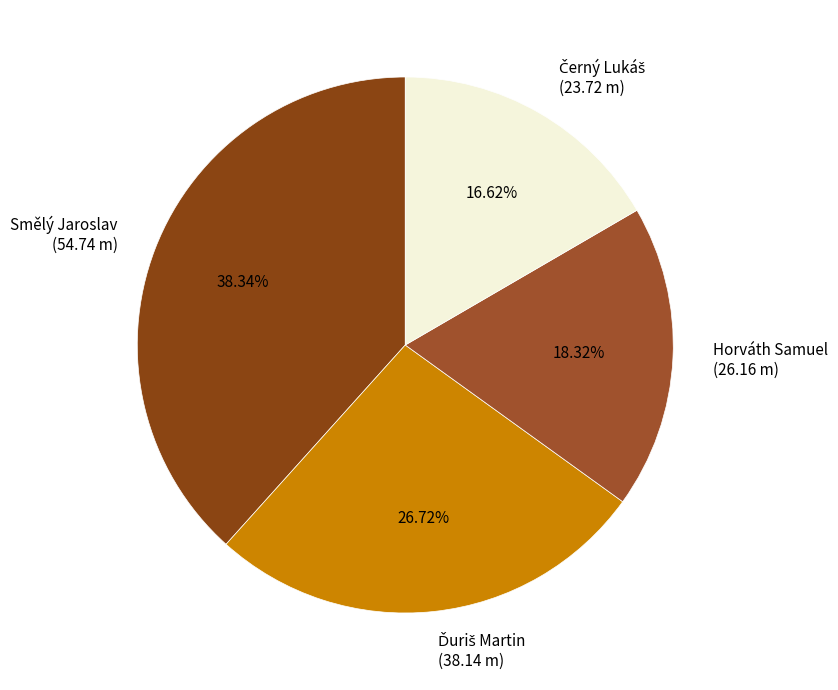

Approximately how many times larger is the value at Smělý Jaroslav (54.74 m) compared to Horváth Samuel (26.16 m)?

2.1